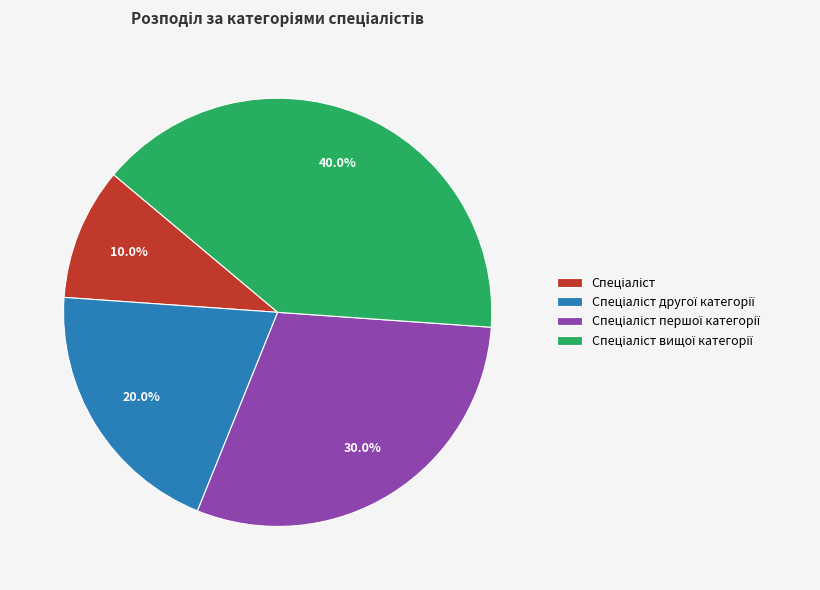

Is there any slice that represents more than half of the pie?

No